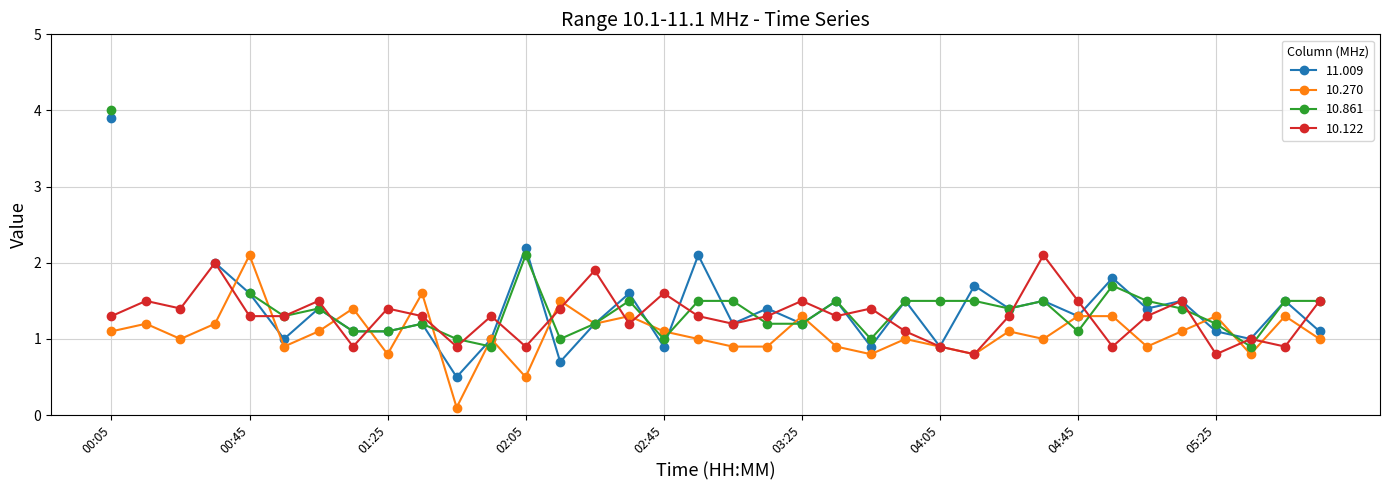

Does the chart have visible grid lines?

Yes